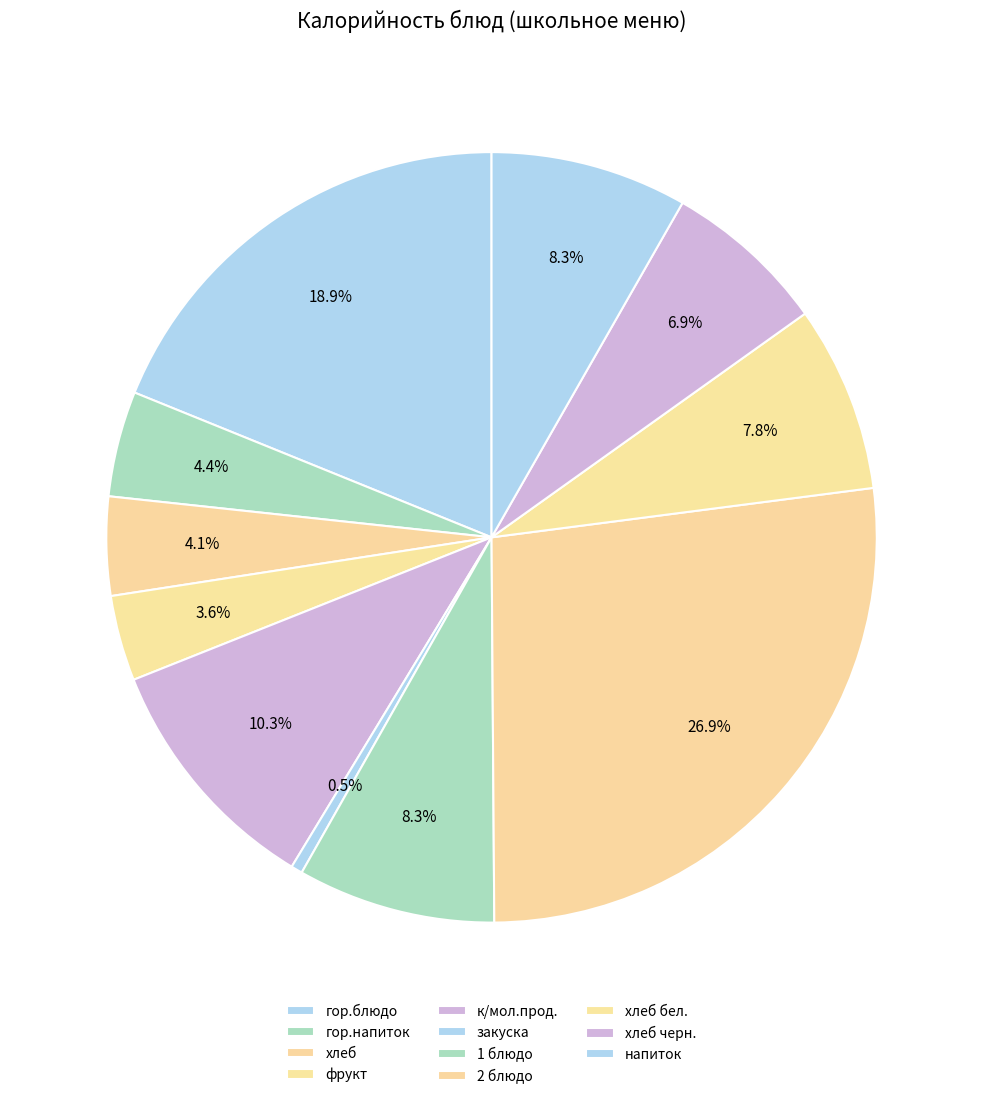

How many slices are in this pie chart?

11